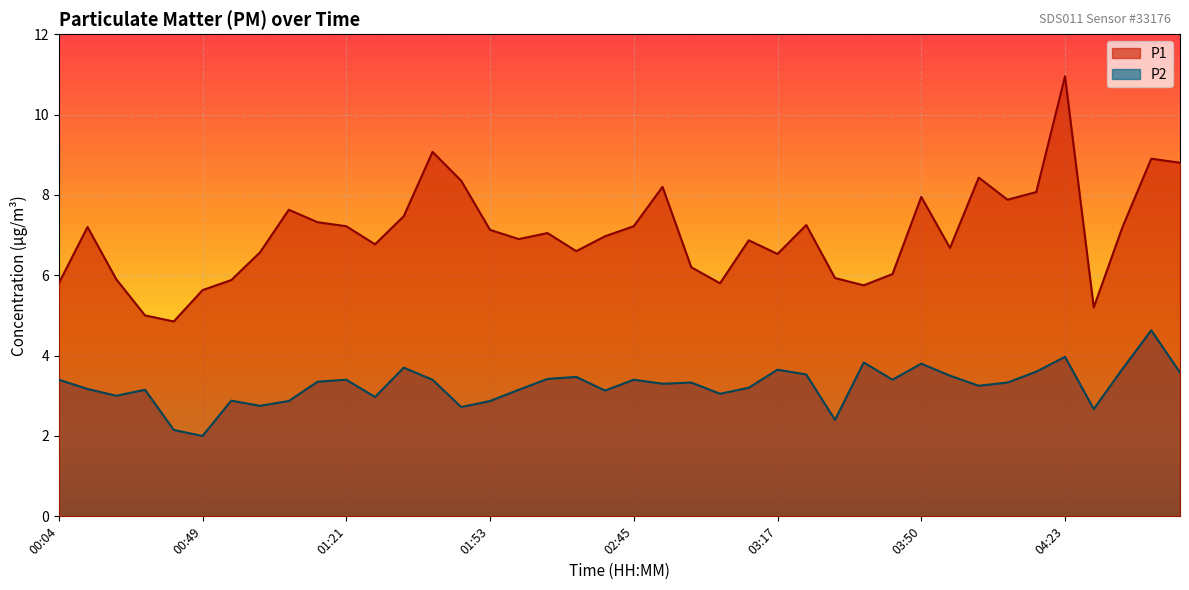

The value of P2 at 03:50 is 3.8. True or false?

True